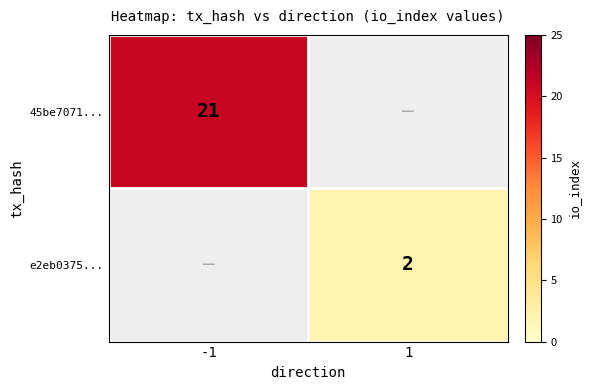

The e2eb0375... series shows 2.9 at 1. True or false?

False